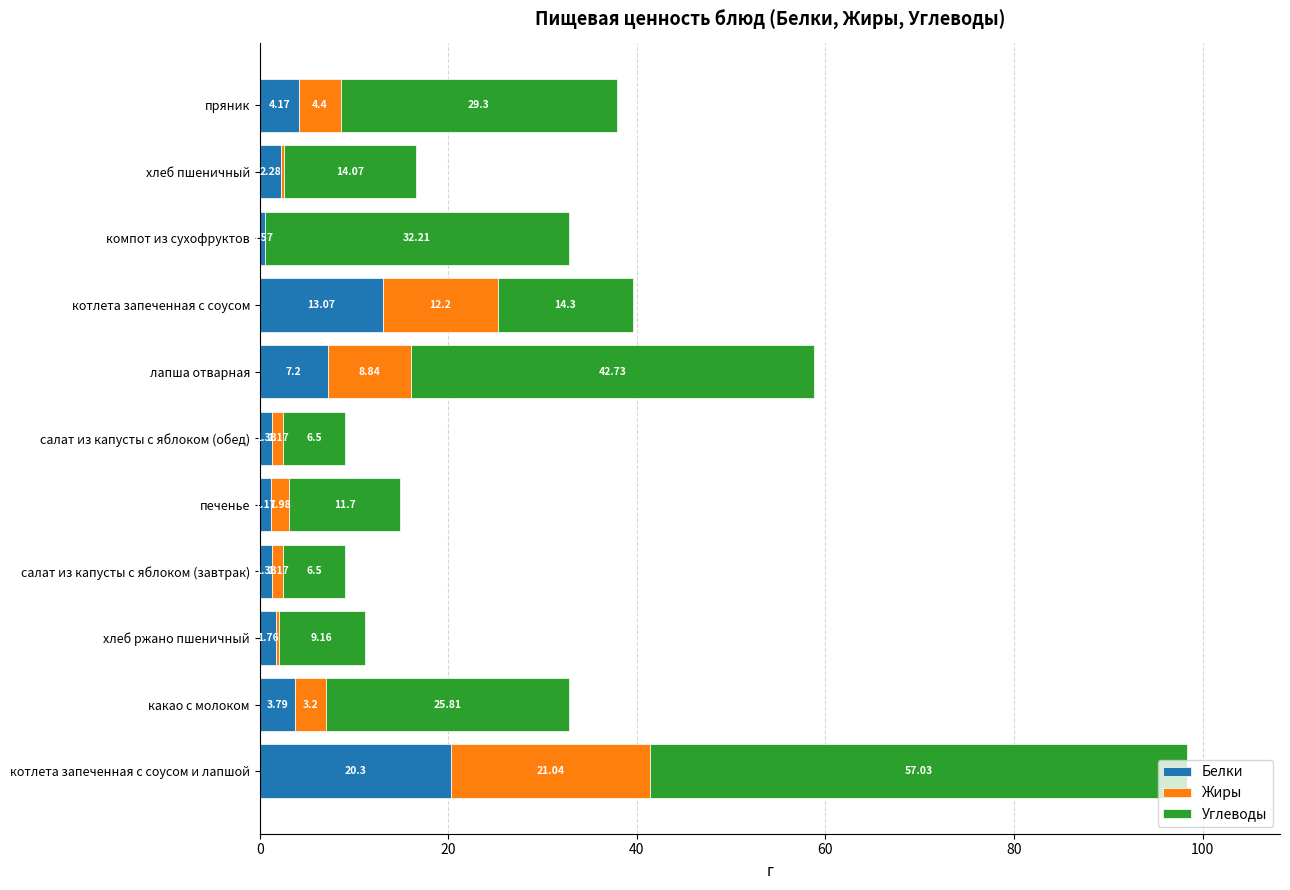

At which category is the sum across all series the highest?

котлета запеченная с соусом и лапшой